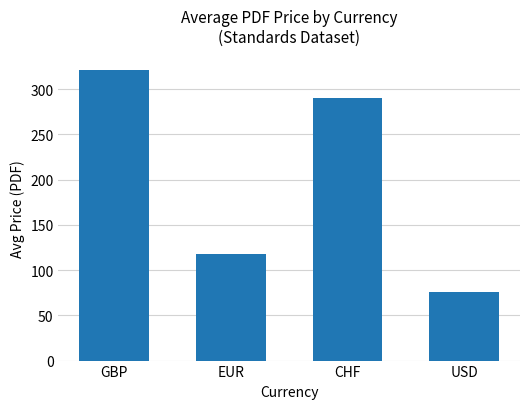

Which label corresponds to the largest value in the chart?

GBP